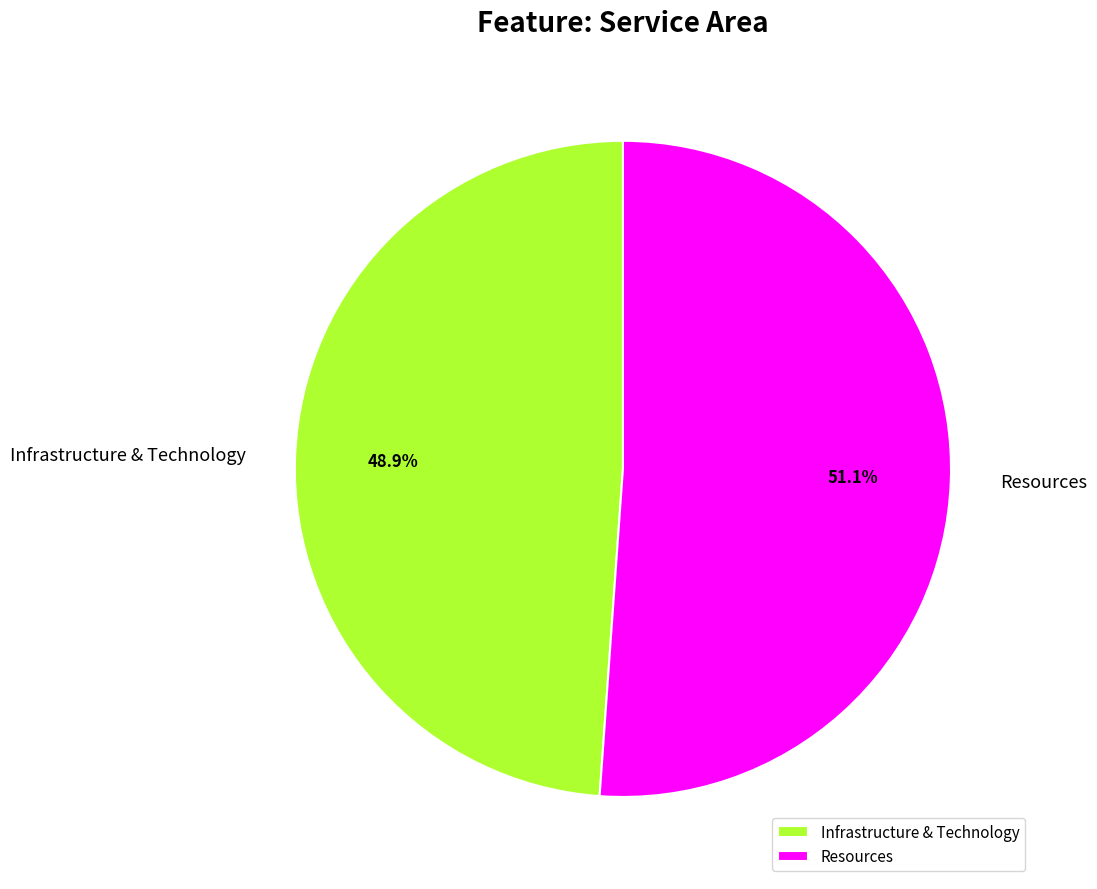

Does Infrastructure & Technology account for over 50% of the chart?

No